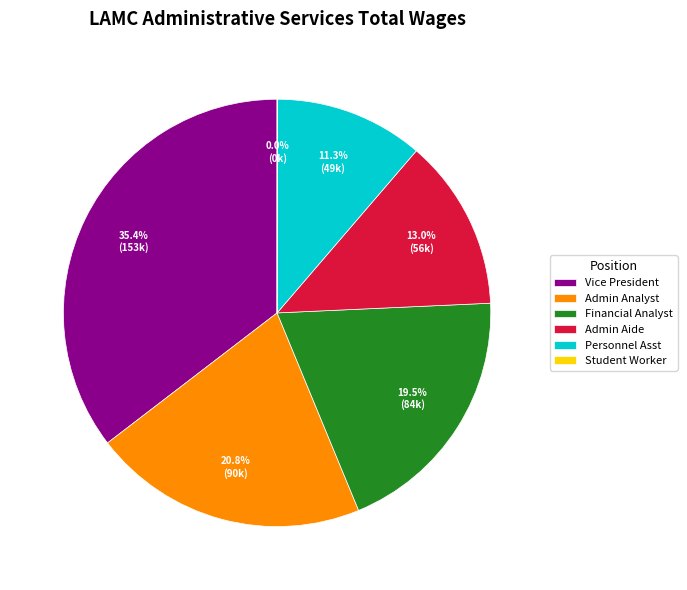

Approximately how many times larger is the value at Admin Analyst compared to Personnel Asst?

1.8